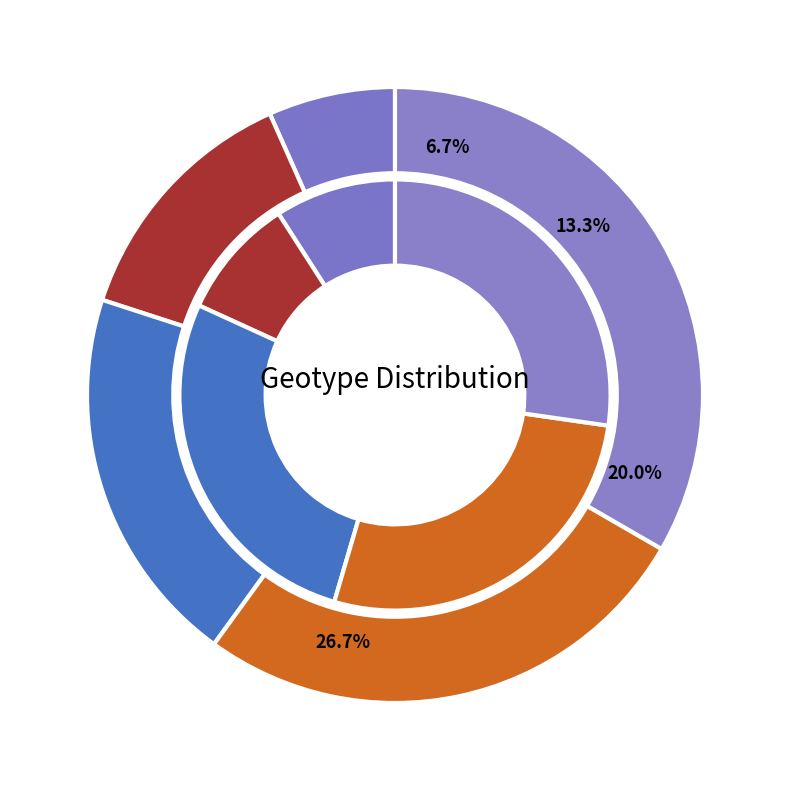

To the nearest percent, what is the combined percentage of Urban and Dense urban?

60%